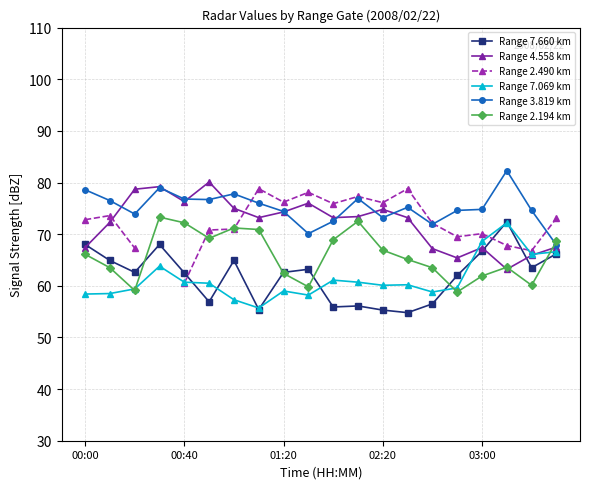

What is the greatest value displayed?

82.3